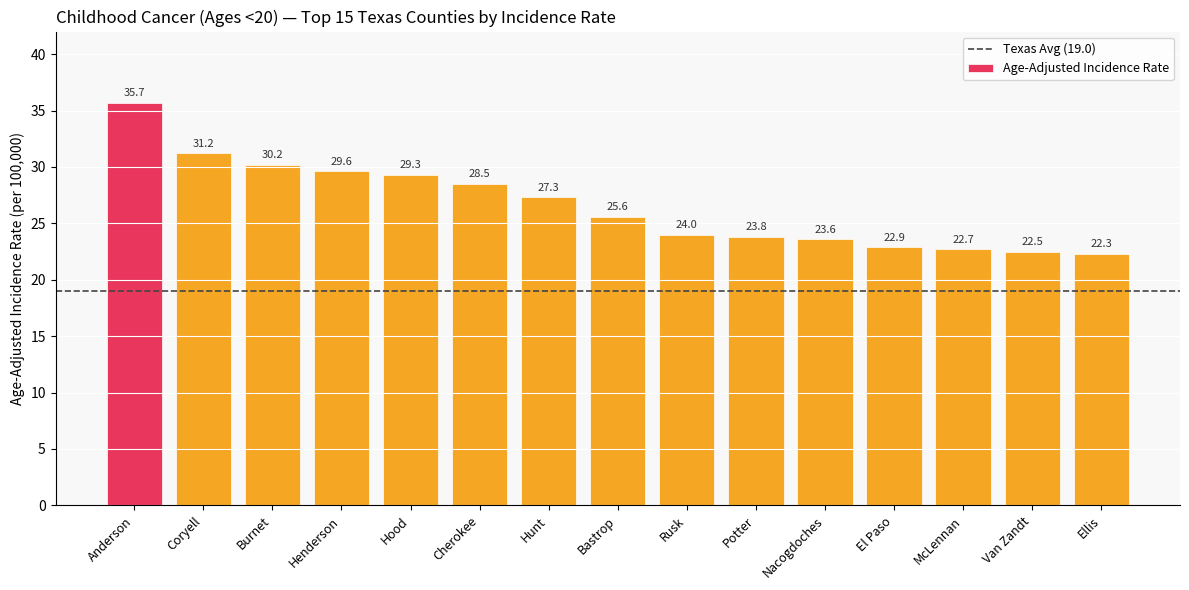

The chart shows a value of 30.2 at Burnet. True or false?

True